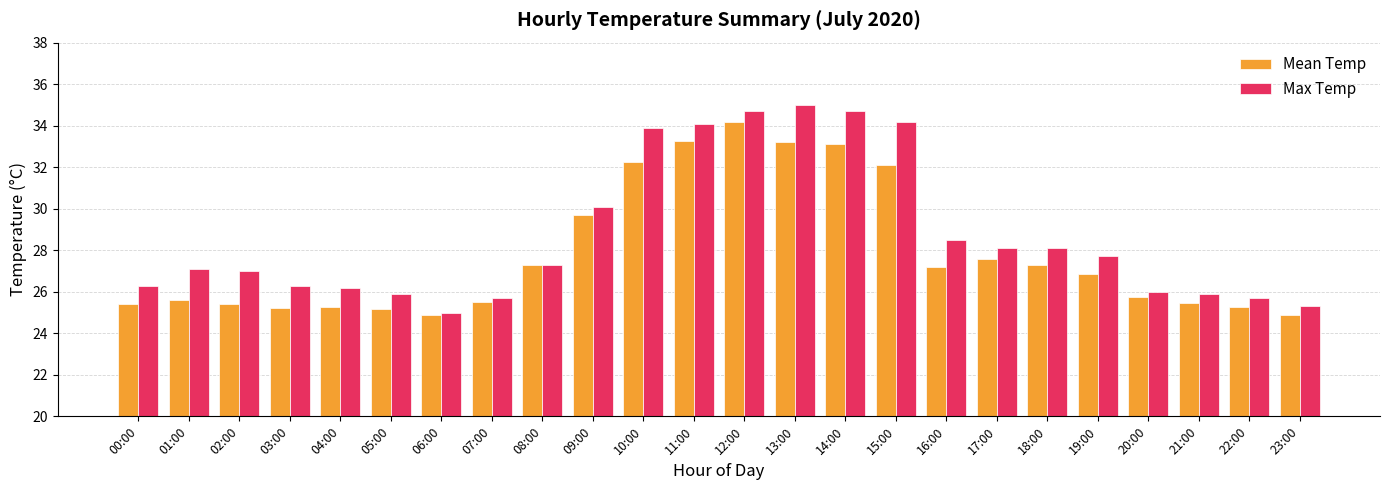

How many categories are shown in the chart?

24